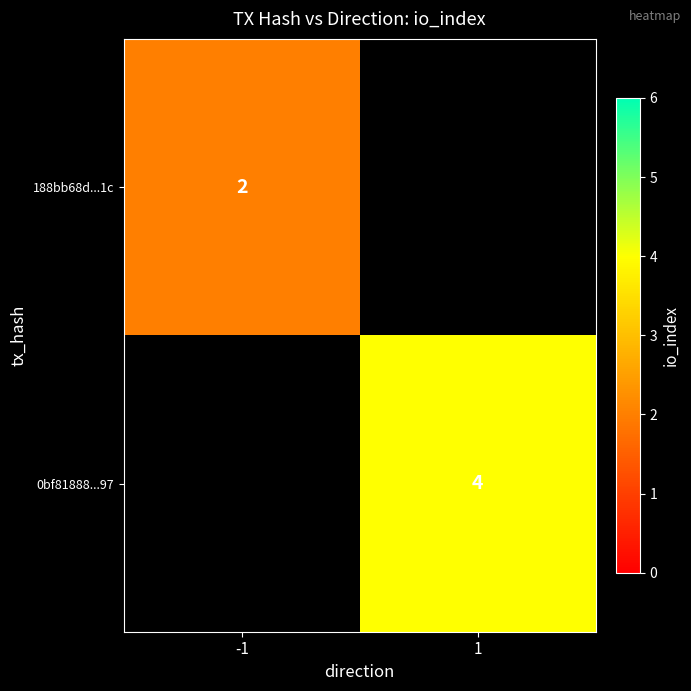

The value of 188bb68d...1c at -1 is 3. True or false?

False